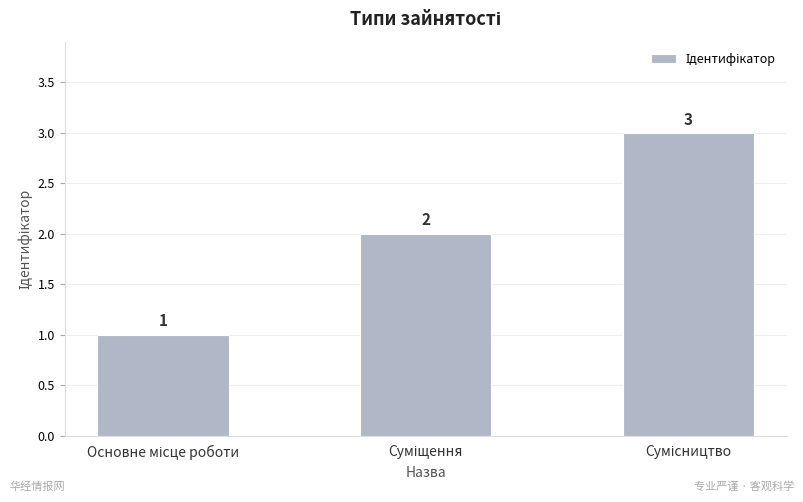

What is the smallest value displayed?

1